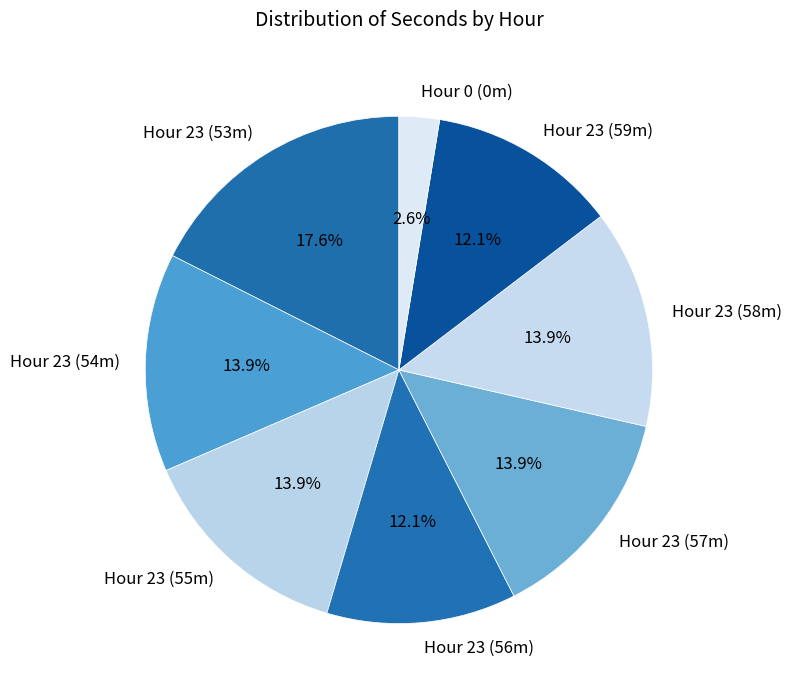

Between Hour 23 (55m) and Hour 0 (0m), which is larger?

Hour 23 (55m)